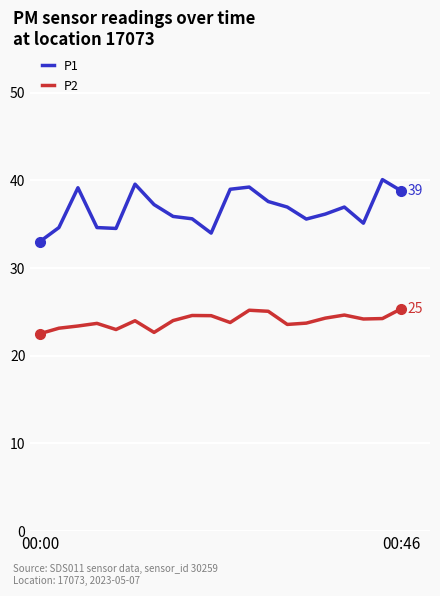

What is the value of the P1 point at the 20th from the left?

38.8